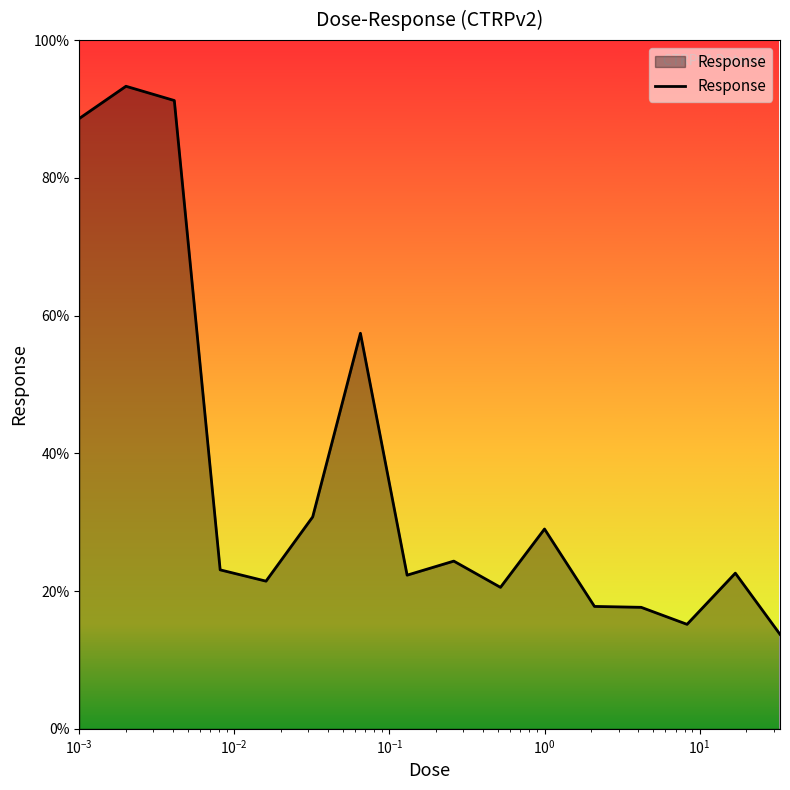

What is the greatest value displayed?

93.3